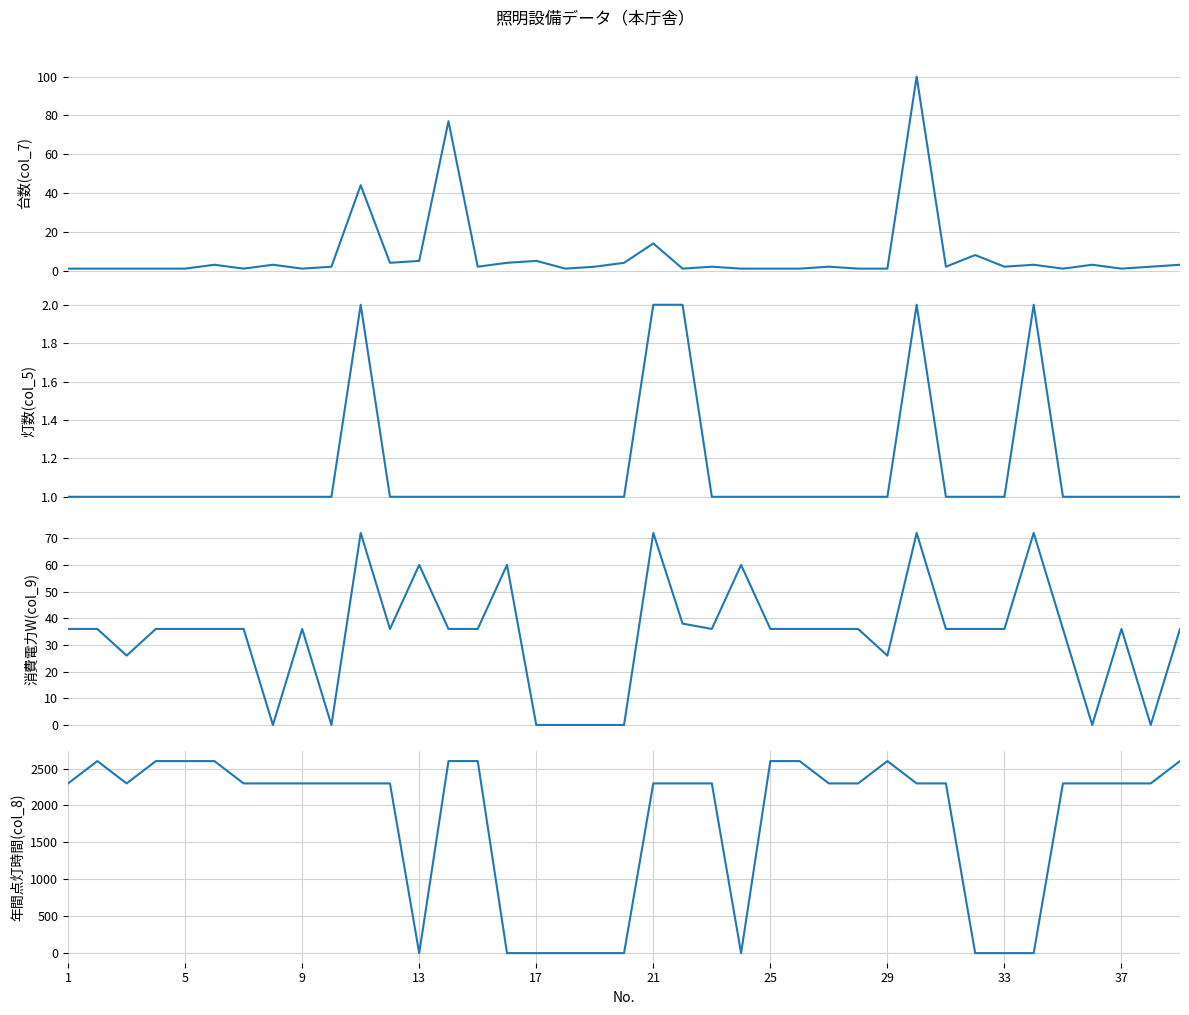

How many data points in 年間点灯時間(col_8) are less than 2299?

10